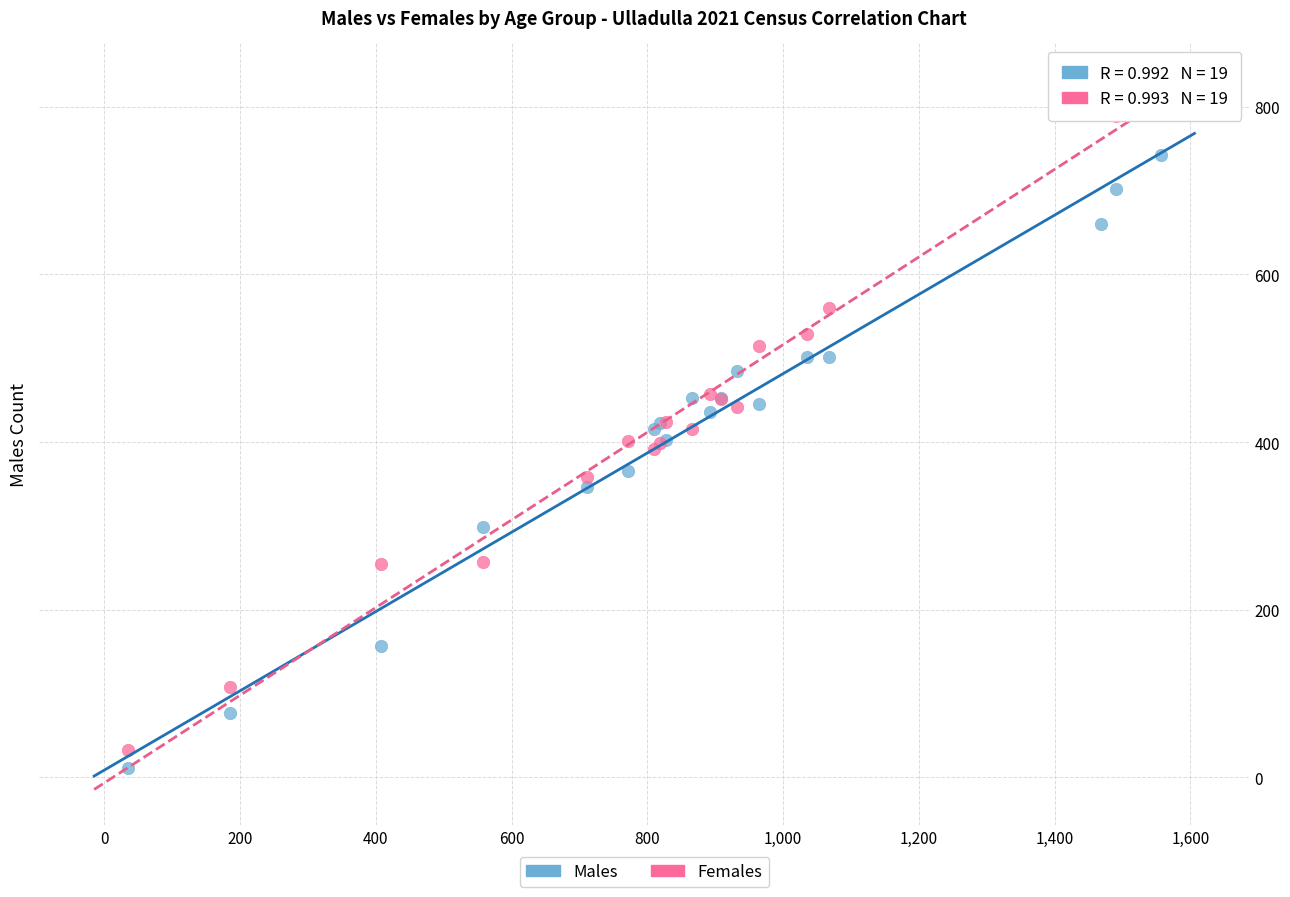

What is the X range (max minus min) for the scatter plot?

1521